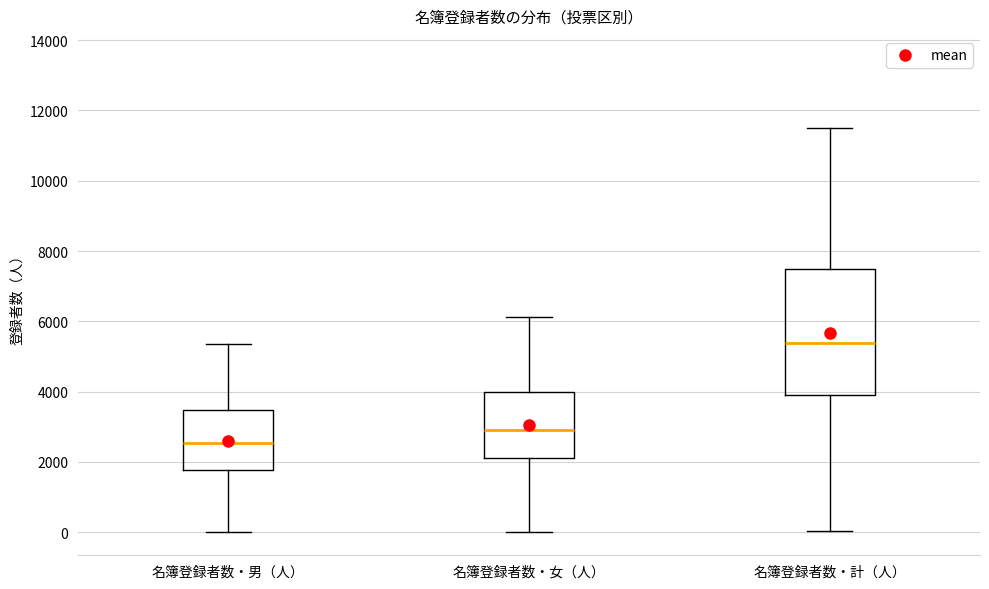

Which box is the tallest, from its lower edge to its upper edge?

名簿登録者数・計（人）